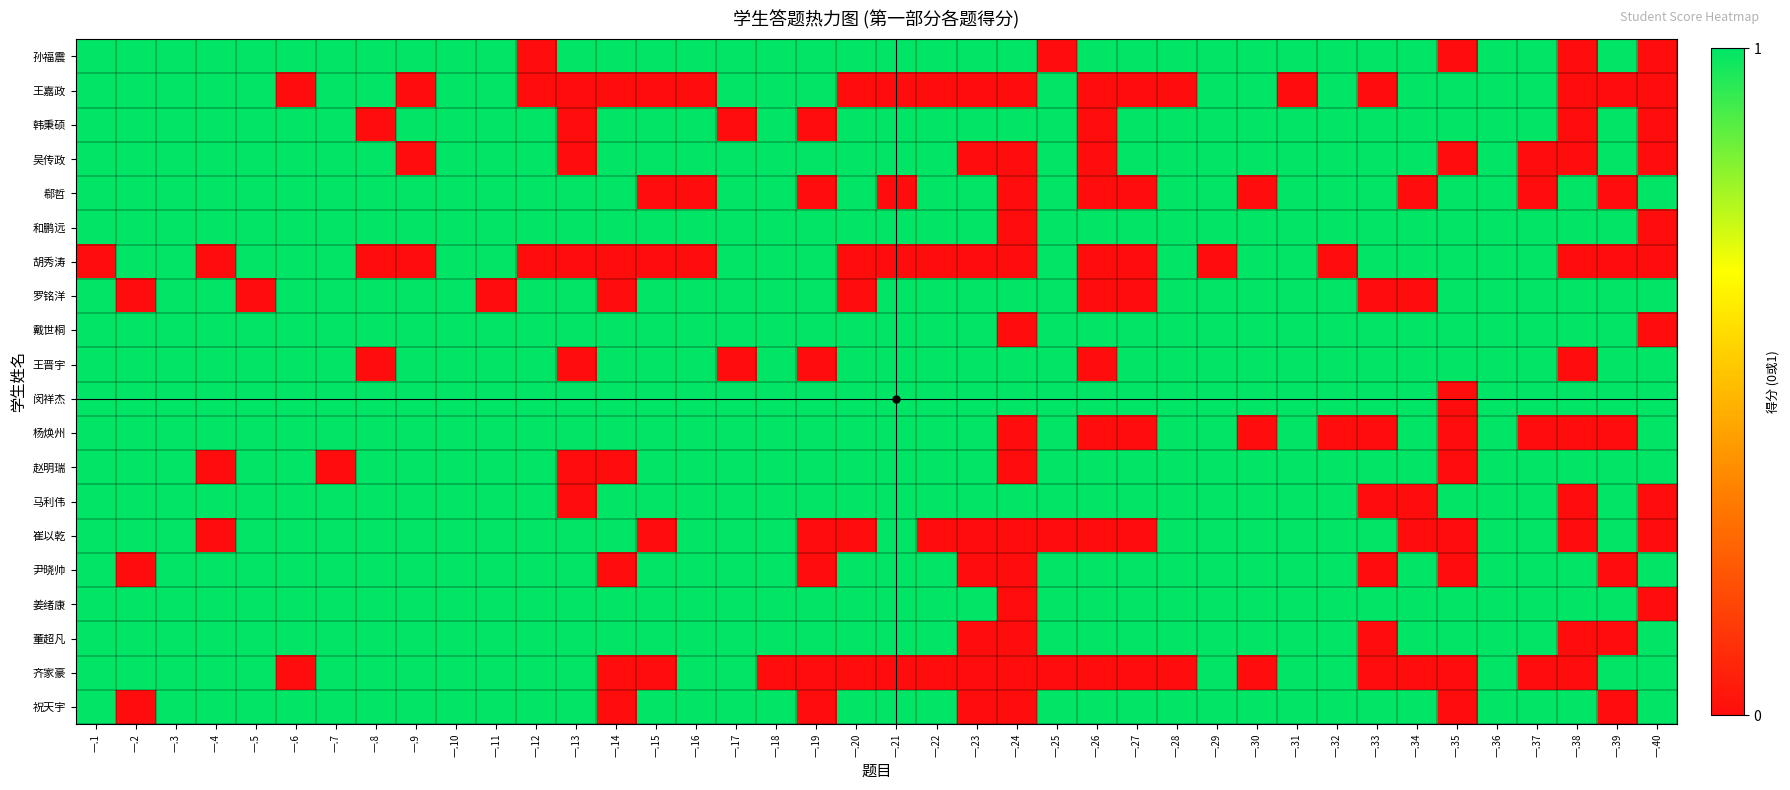

Which category has the lowest value across all series?

一.12